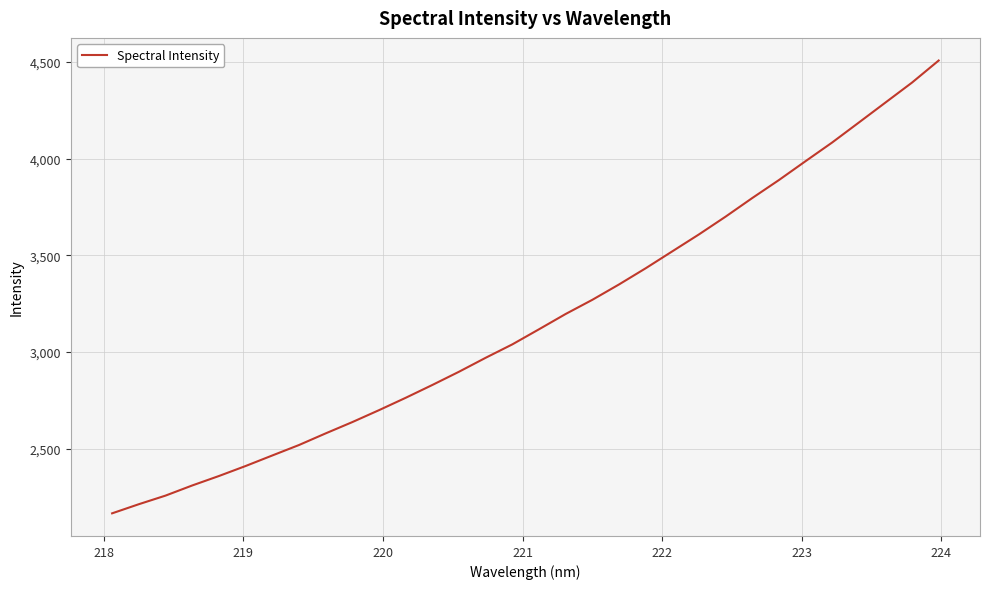

What is the minimum value shown in the chart?

2166.9